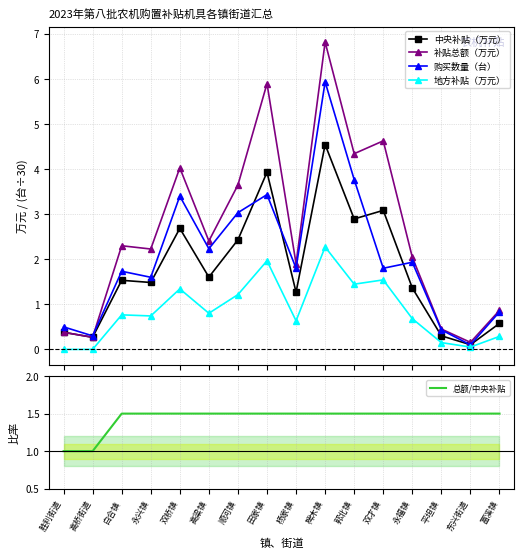

At how many categories does at least one series exceed 4?

5